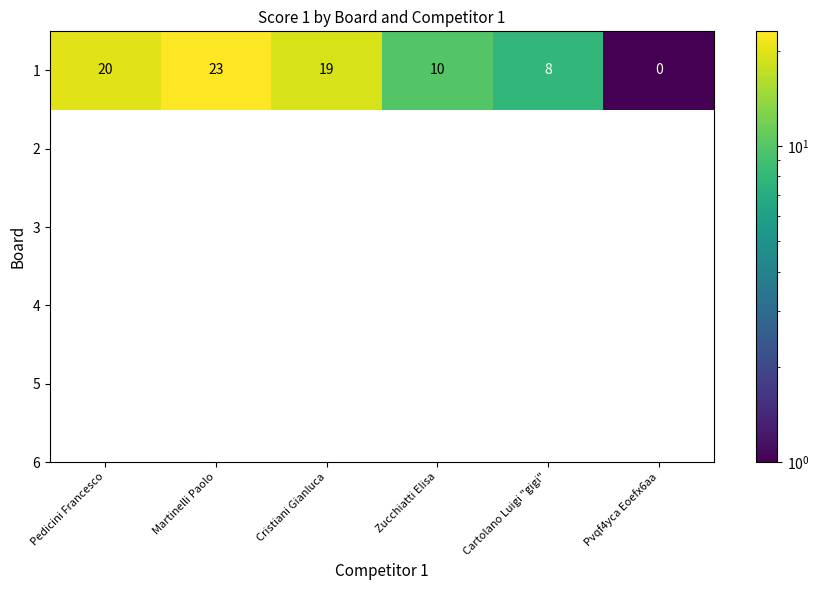

Rank the categories by value from lowest to highest.

Pvqf4yca Eoefx6aa, Cartolano Luigi "gigi", Zucchiatti Elisa, Cristiani Gianluca, Pedicini Francesco, Martinelli Paolo